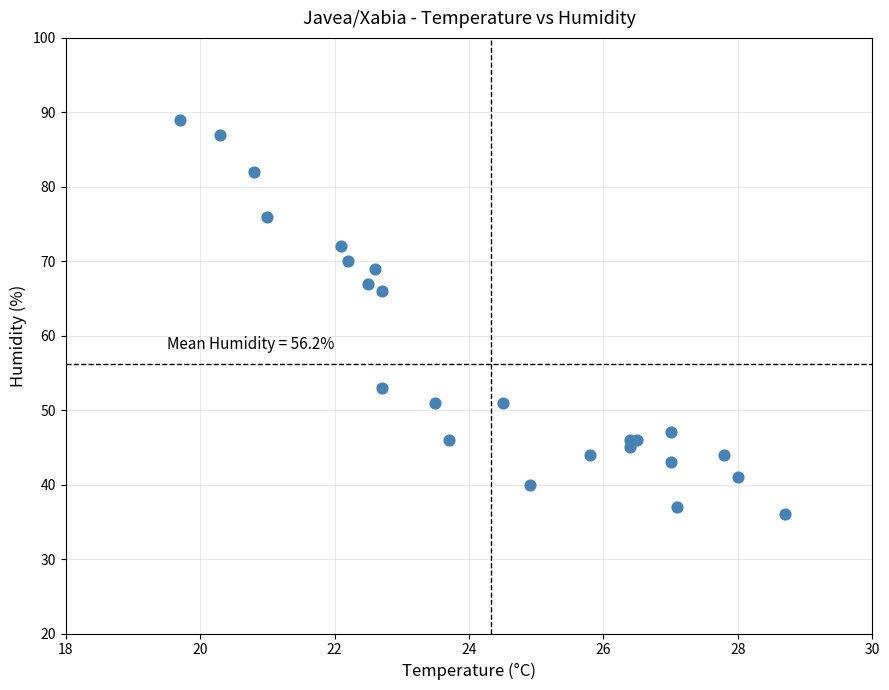

What Y value in the scatter plot is closest to 62?

66